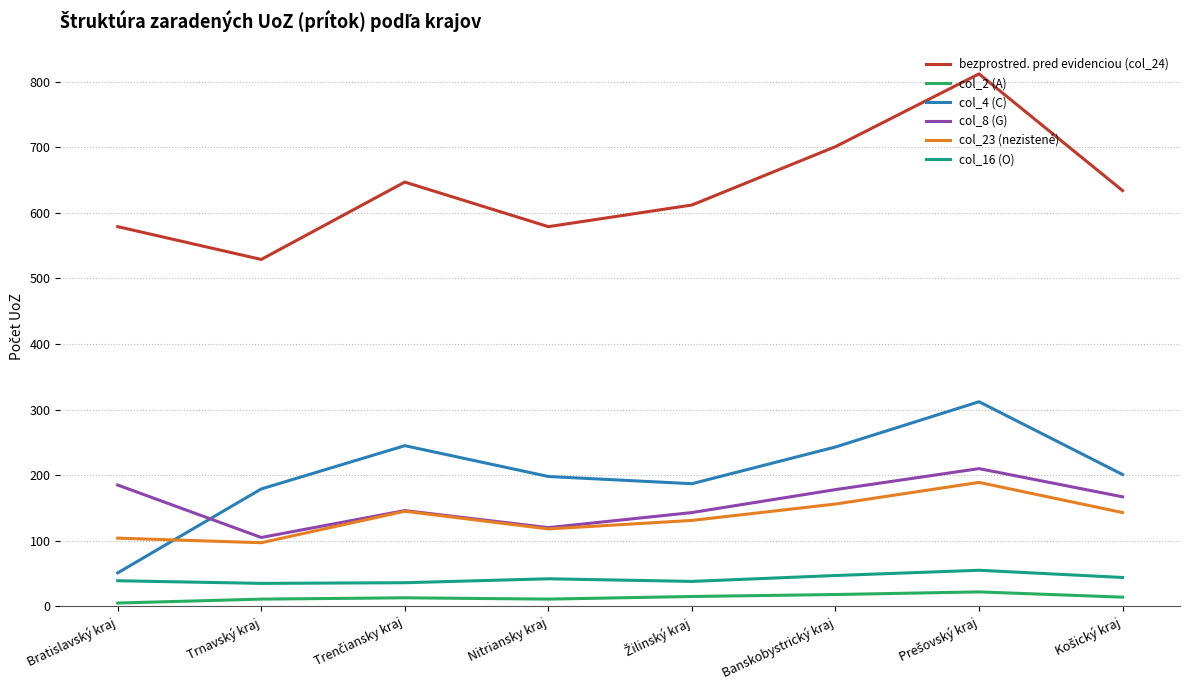

Which series has the largest total across all categories?

bezprostred. pred evidenciou (col_24)